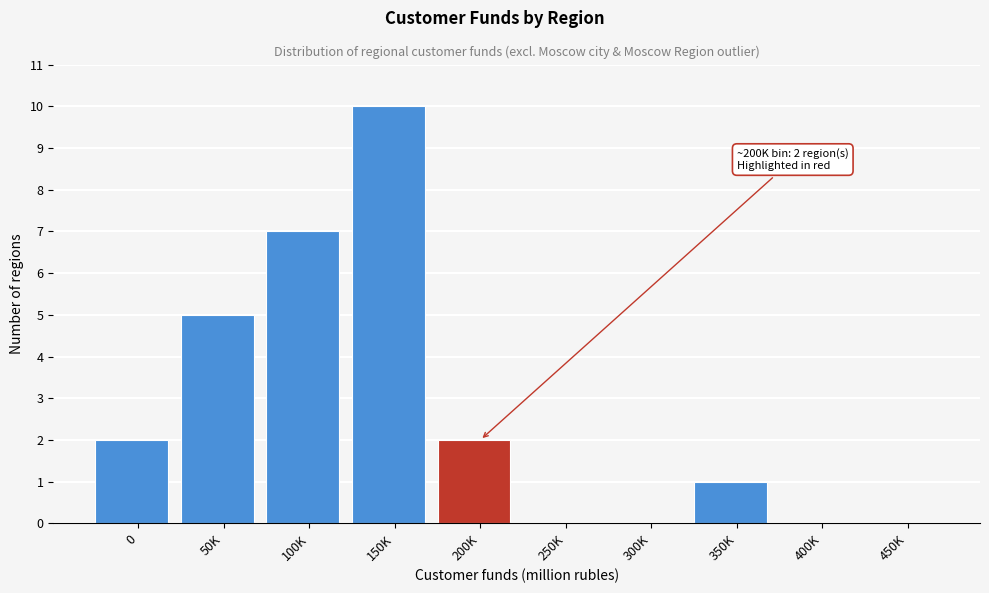

Reading right to left, list all the values displayed in this chart.

450K=0	400K=0	350K=1	300K=0	250K=0	200K=2	150K=10	100K=7	50K=5	0=2